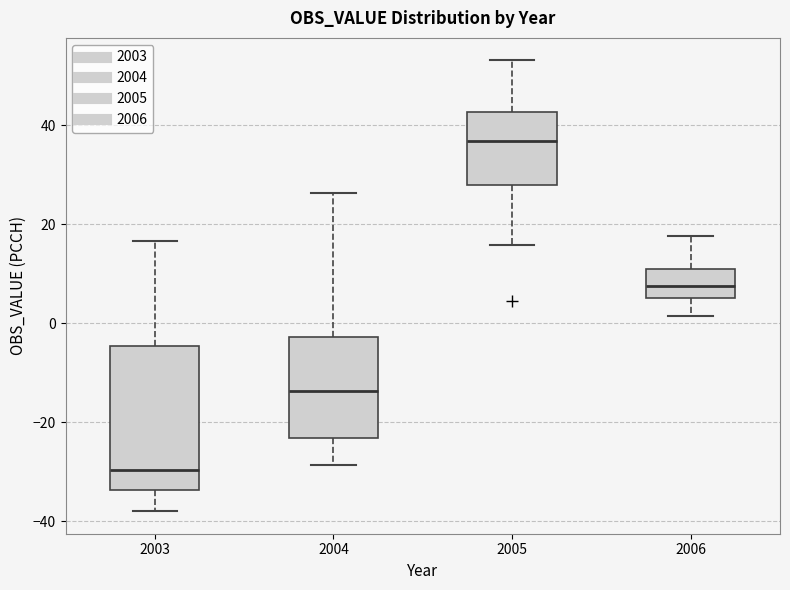

Reading left to right, transcribe this box plot: for each box, give where its median line is, the range the box spans, and where its two whiskers end, as read against the y-axis. The values are not printed on the chart, so give them approximately, as read against the axis.

2003: median -30, box -34 to -4, whiskers -38 to 16
2004: median -14, box -24 to -2, whiskers -28 to 26
2005: median 36, box 28 to 42, whiskers 16 to 54
2006: median 8, box 6 to 10, whiskers 2 to 18